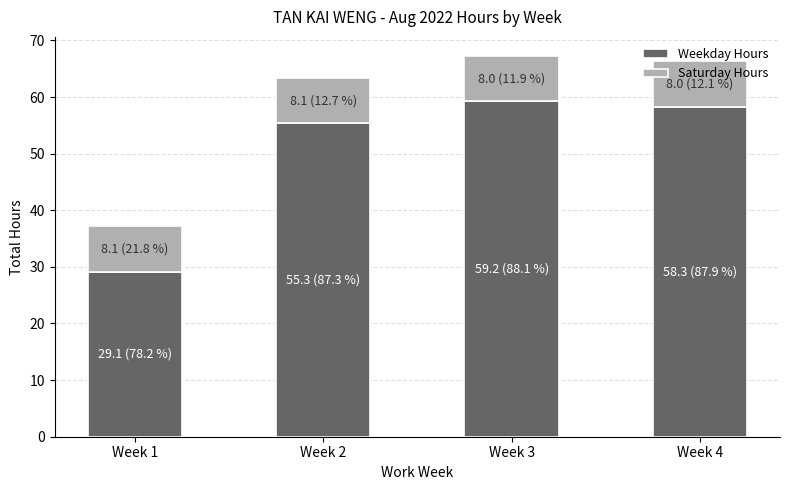

What is the difference between the second highest and second lowest values in the Weekday Hours series?

3.0